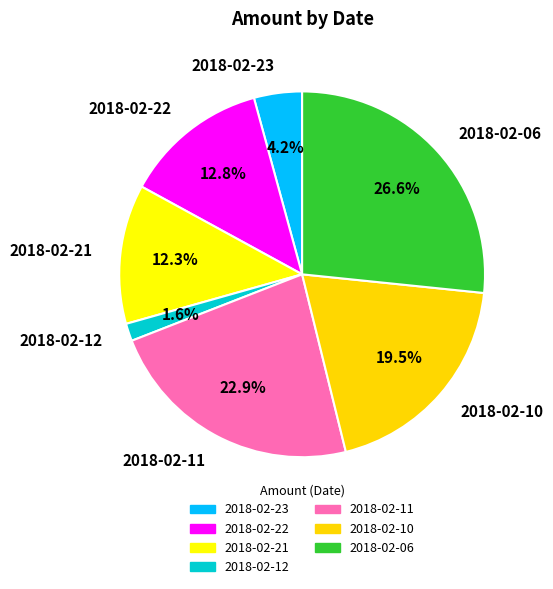

Is it true that 2018-02-06 is 12% of the pie?

False